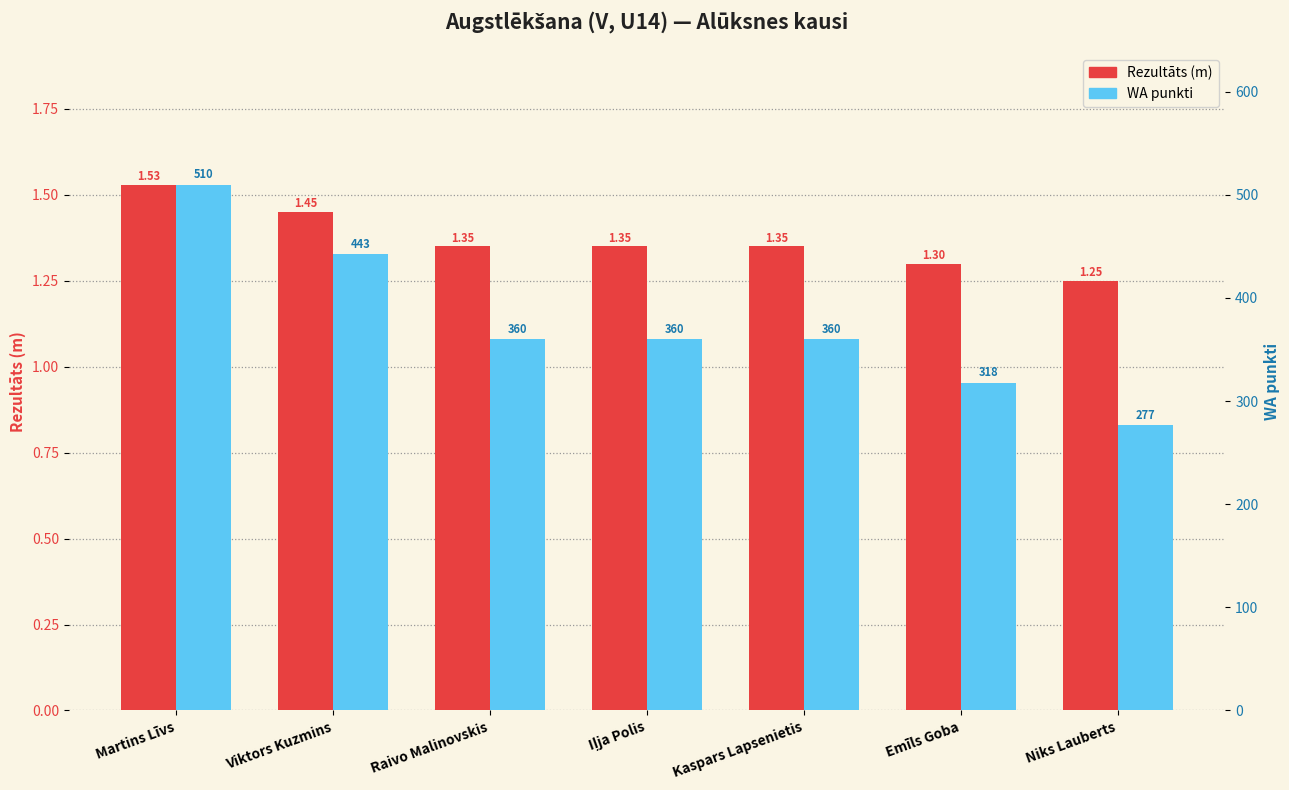

Are the bars grouped side by side (vs. stacked)?

Yes